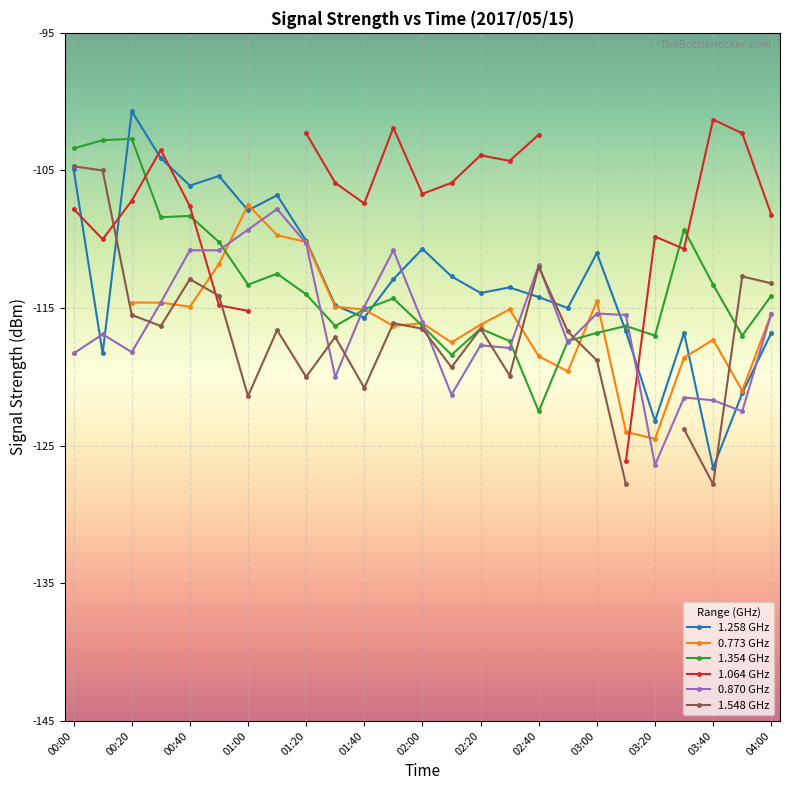

The value of 0.870 GHz at 03:20 is -126.4. True or false?

True